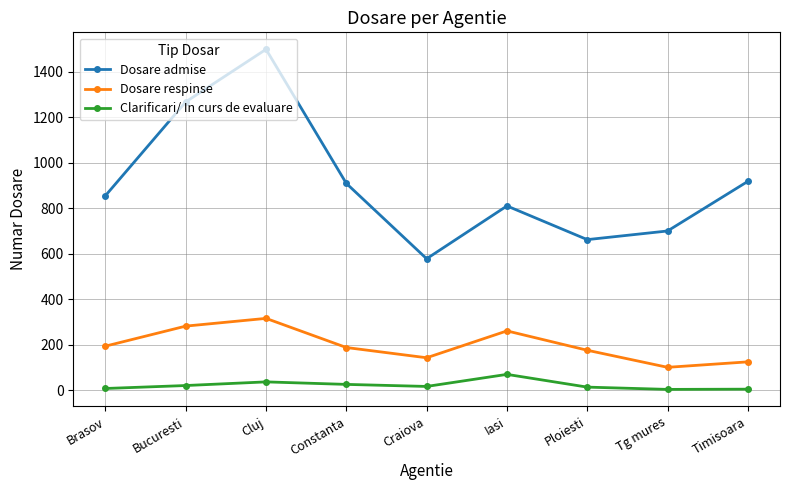

Which series has the largest total across all categories?

Dosare admise